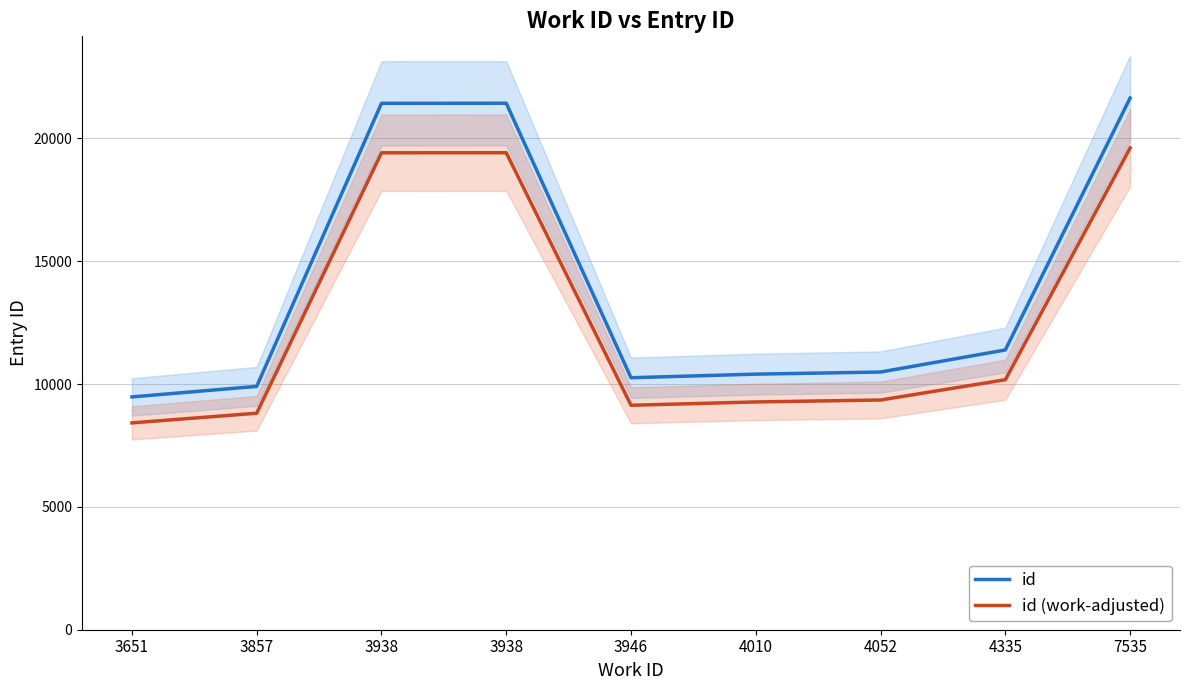

What is the minimum value shown in the chart?

8420.7